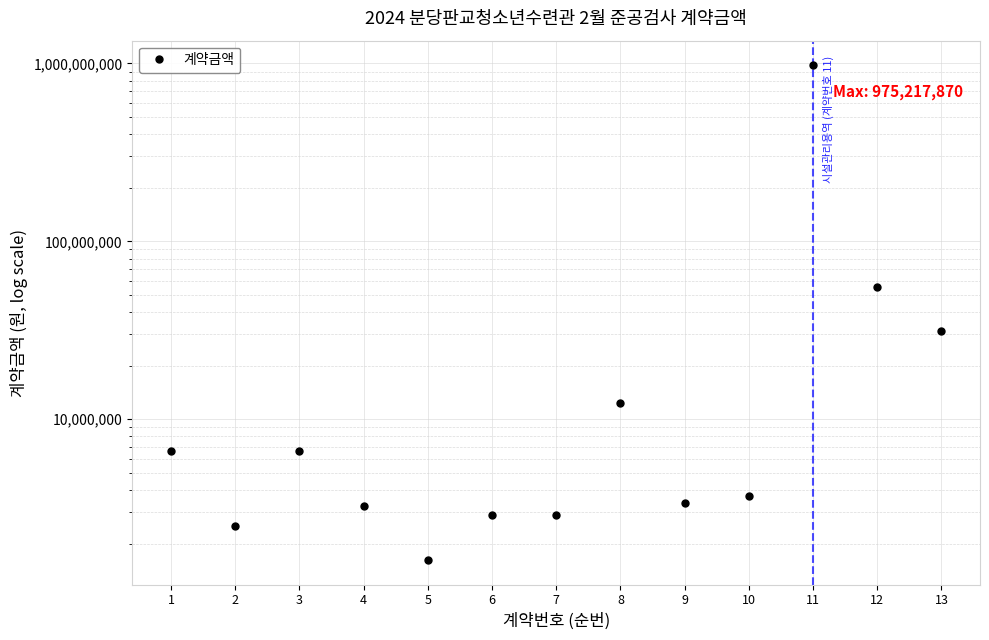

Where is the first local maximum?

3